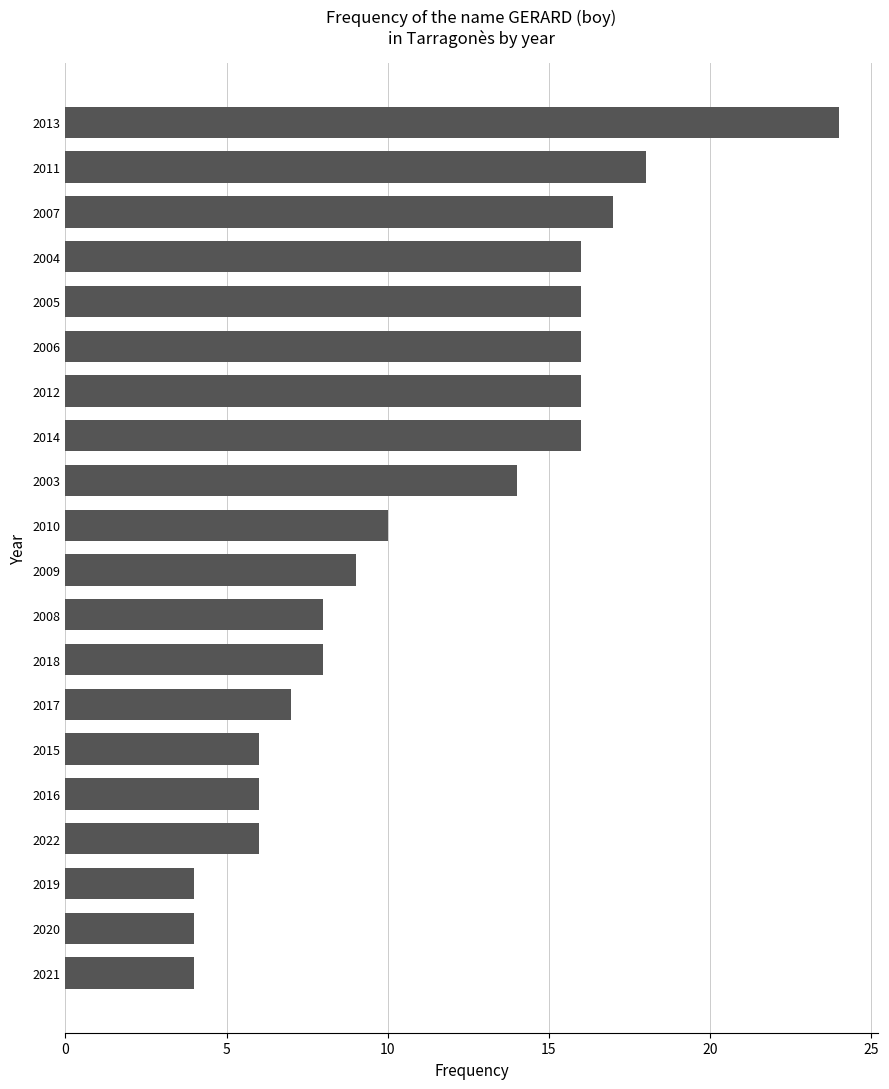

What is the difference between the maximum and minimum values?

20